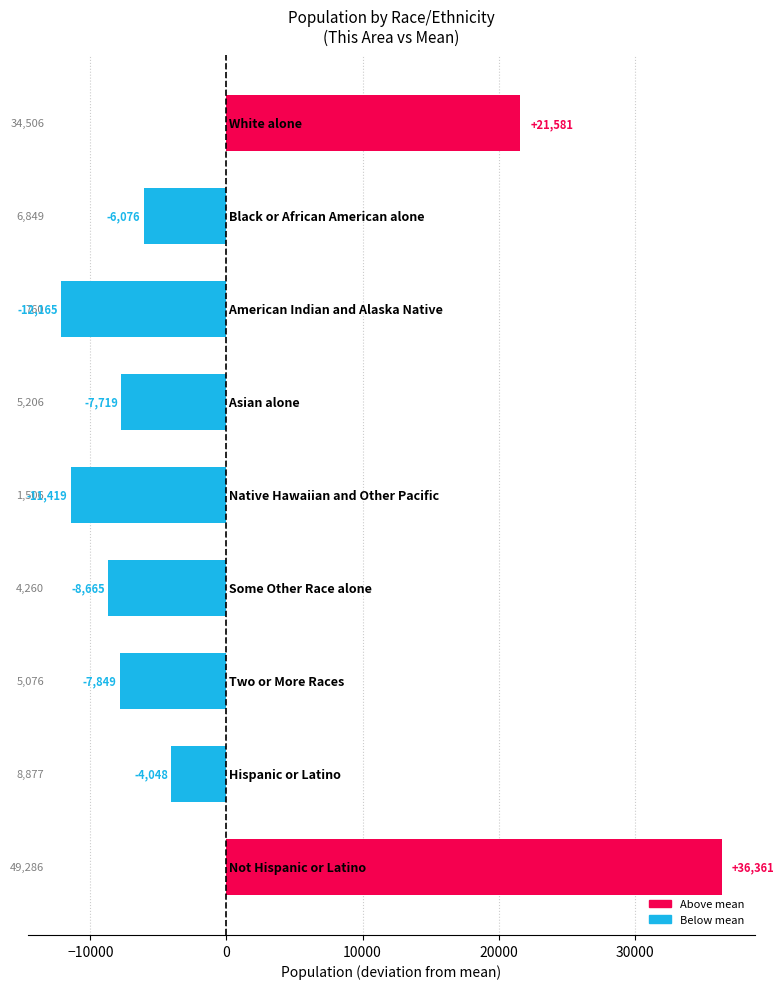

What is the greatest value displayed?

36360.9